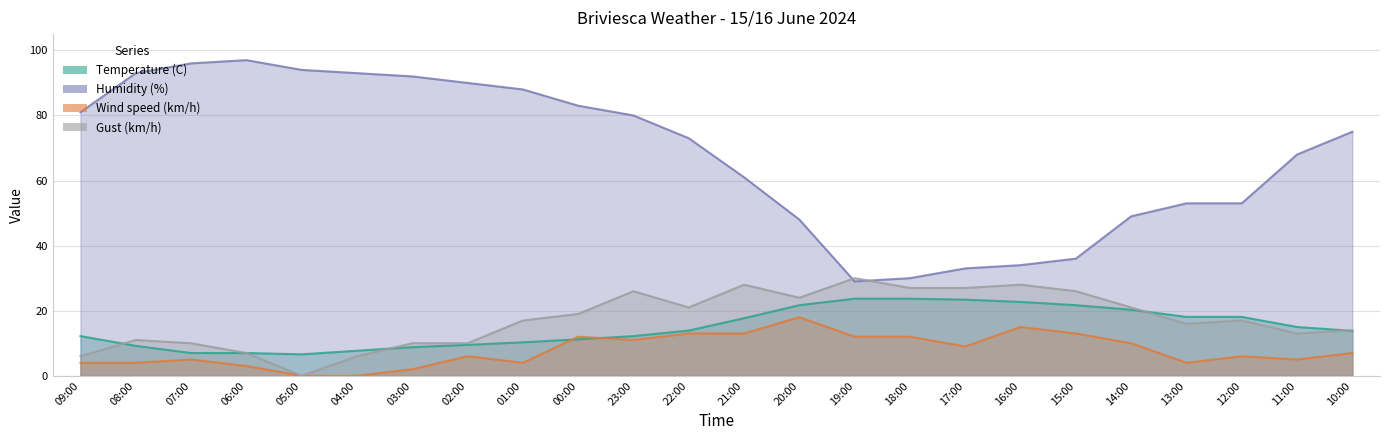

How many data points in Humidity (%) are less than 75?

12